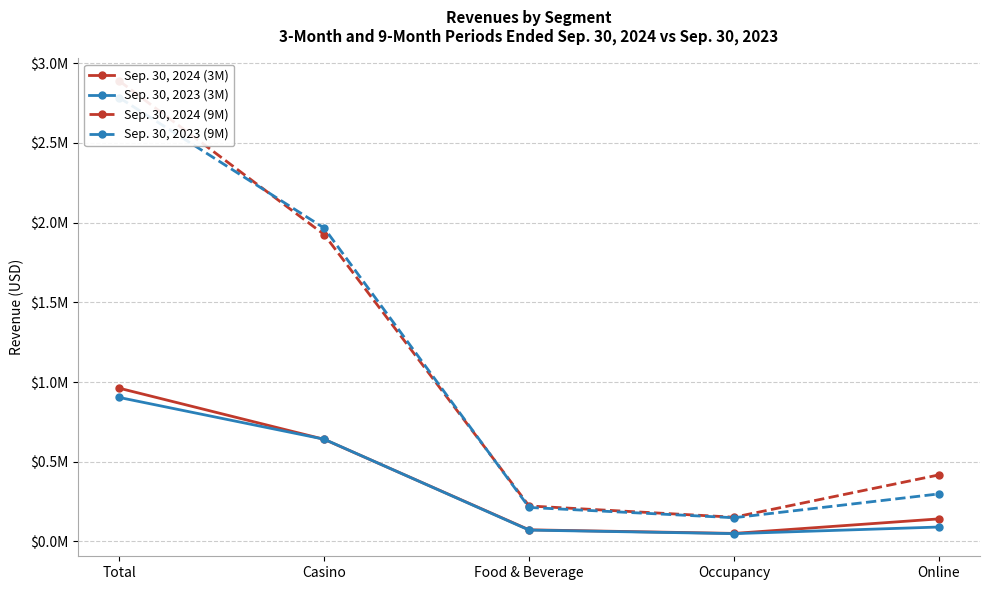

At which label does Sep. 30, 2024 (9M) first exceed 417412?

Total